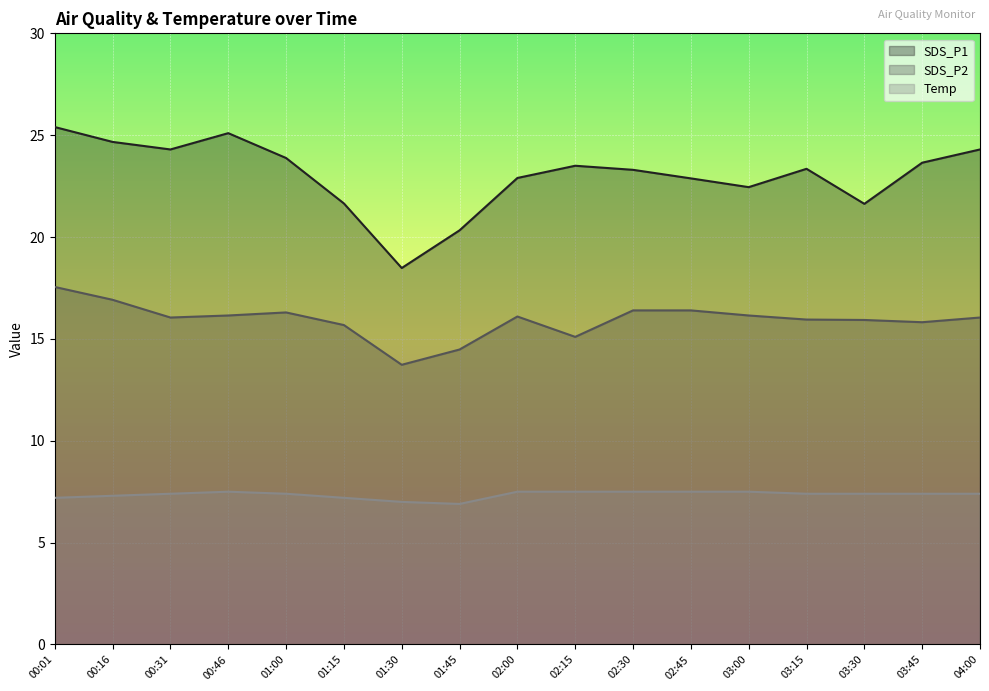

Where is the first local minimum for Temp?

01:45